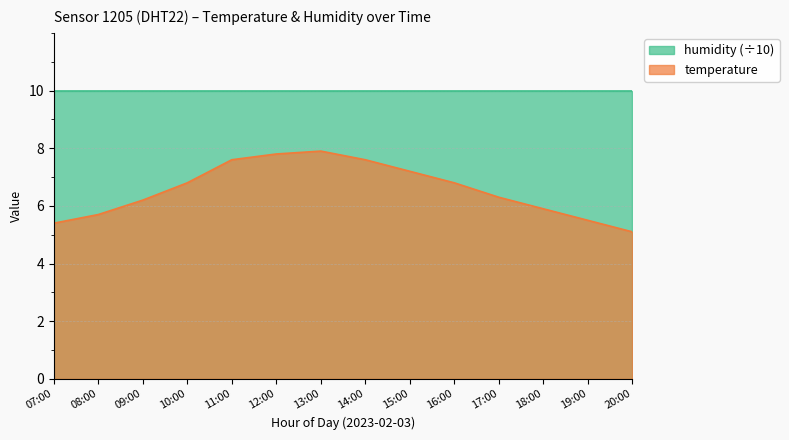

List the labels in order of value, largest first.

13:00, 12:00, 11:00, 14:00, 15:00, 10:00, 16:00, 17:00, 09:00, 18:00, 08:00, 19:00, 07:00, 20:00